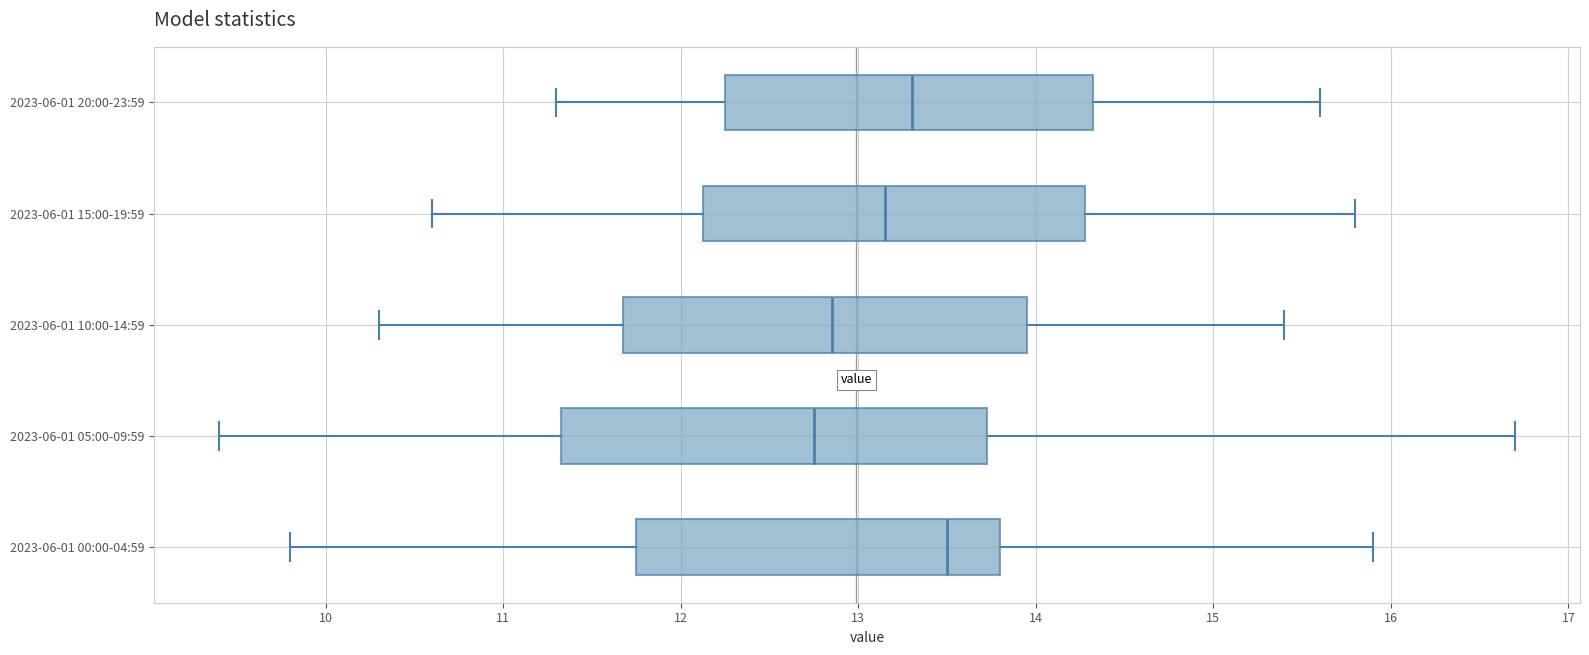

Where does the median line of the box for 2023-06-01 15:00-19:59 sit on the x-axis? The values are not printed on the chart, so give them approximately, as read against the axis.

13.2